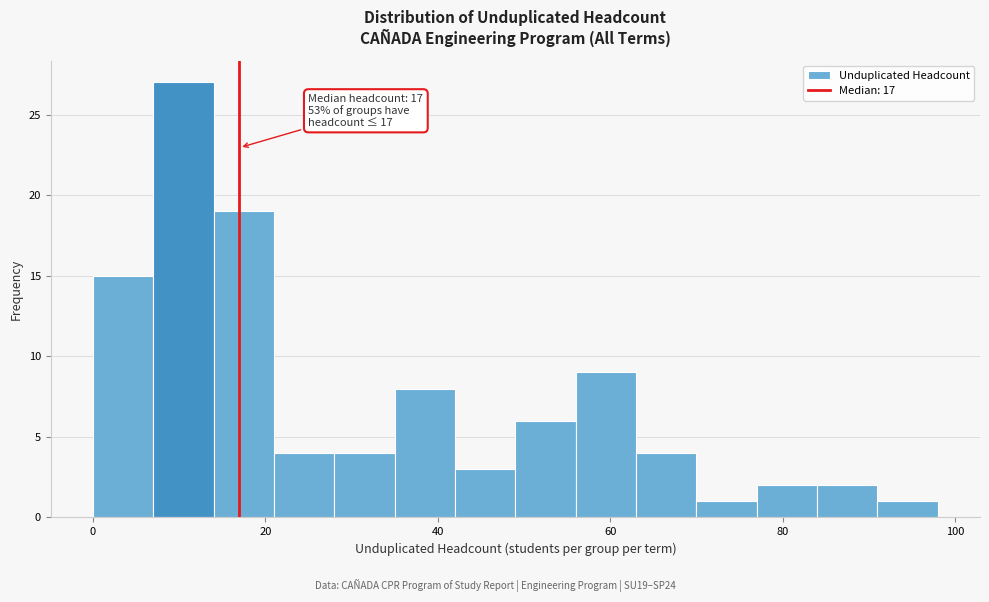

Read against the x-axis, roughly where is the centre of the tallest bar?

10